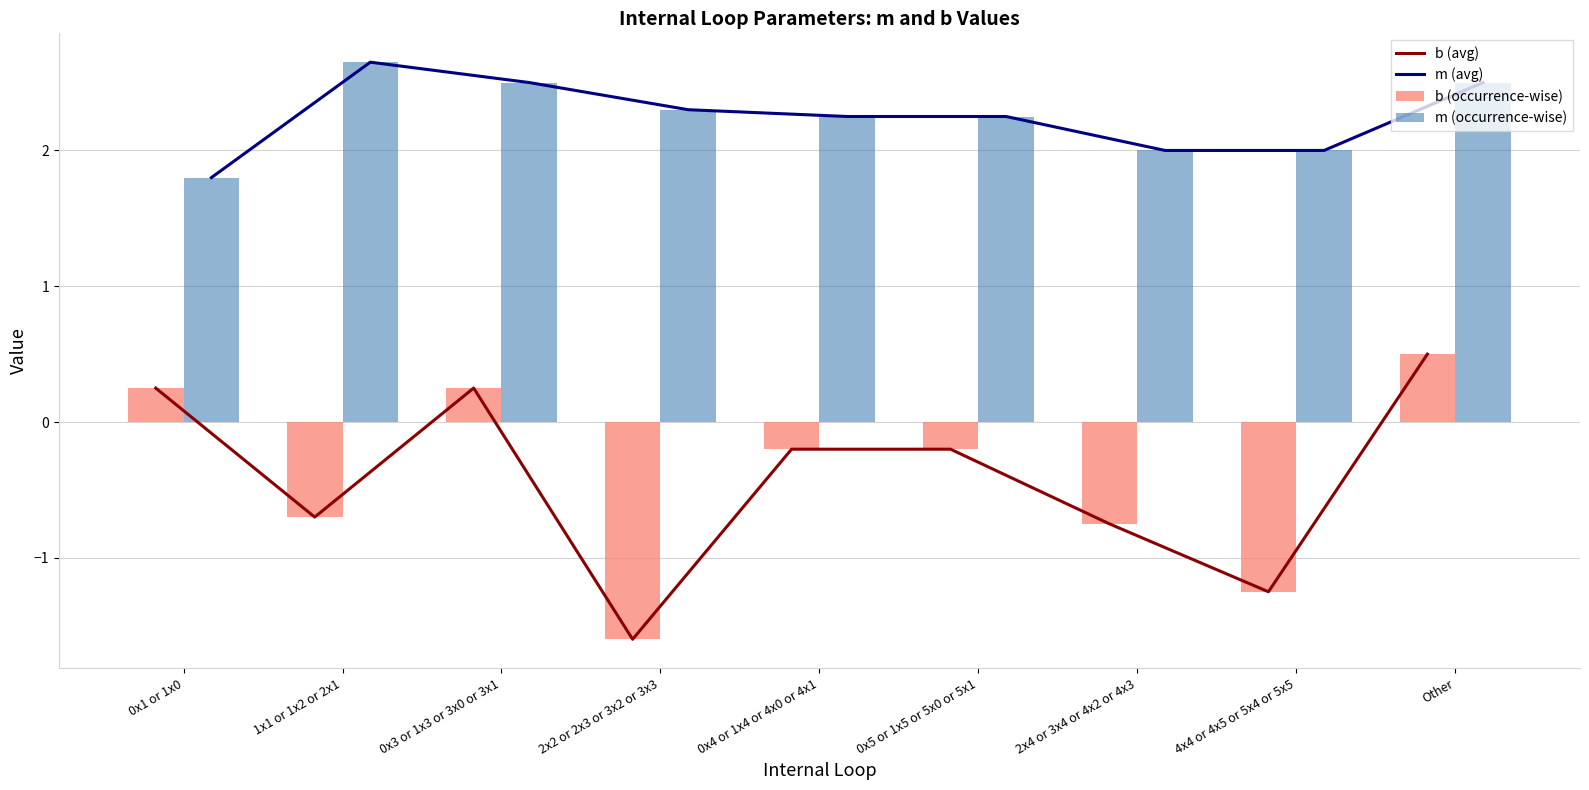

Reading left to right, list all the values displayed in this chart.

b (avg): 0.2	-0.7	0.2	-1.6	-0.2	-0.2	-0.8	-1.2	0.5
m (avg): 1.8	2.6	2.5	2.3	2.2	2.2	2.0	2.0	2.5
b (occurrence-wise): 0.2	-0.7	0.2	-1.6	-0.2	-0.2	-0.8	-1.2	0.5
m (occurrence-wise): 1.8	2.6	2.5	2.3	2.2	2.2	2.0	2.0	2.5